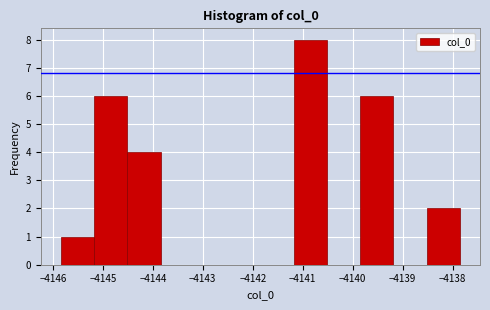

Reading left to right, list every bar in this chart as the range it spans on the x-axis followed by its height. Neither the bar edges nor the heights are printed on the chart, so give them approximately, as read against the axes.

-4145.8 to -4145.2: 1
-4145.2 to -4144.5: 6
-4144.5 to -4143.8: 4
-4143.8 to -4143.2: 0
-4143.2 to -4142.5: 0
-4142.5 to -4141.8: 0
-4141.8 to -4141.2: 0
-4141.2 to -4140.5: 8
-4140.5 to -4139.9: 0
-4139.9 to -4139.2: 6
-4139.2 to -4138.5: 0
-4138.5 to -4137.9: 2